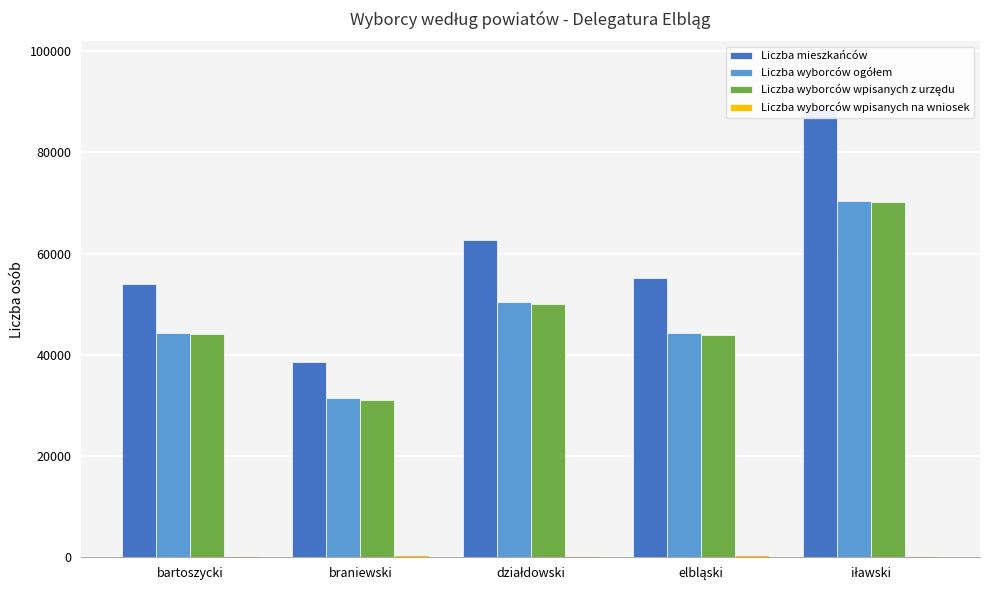

At braniewski, list the series in order from largest to smallest.

Liczba mieszkańców, Liczba wyborców ogółem, Liczba wyborców wpisanych z urzędu, Liczba wyborców wpisanych na wniosek